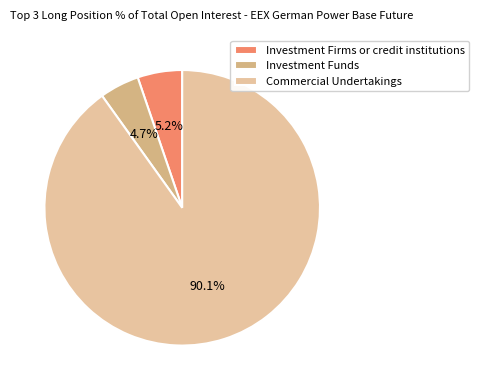

To the nearest percent, what portion does Investment Firms or credit institutions represent?

5%